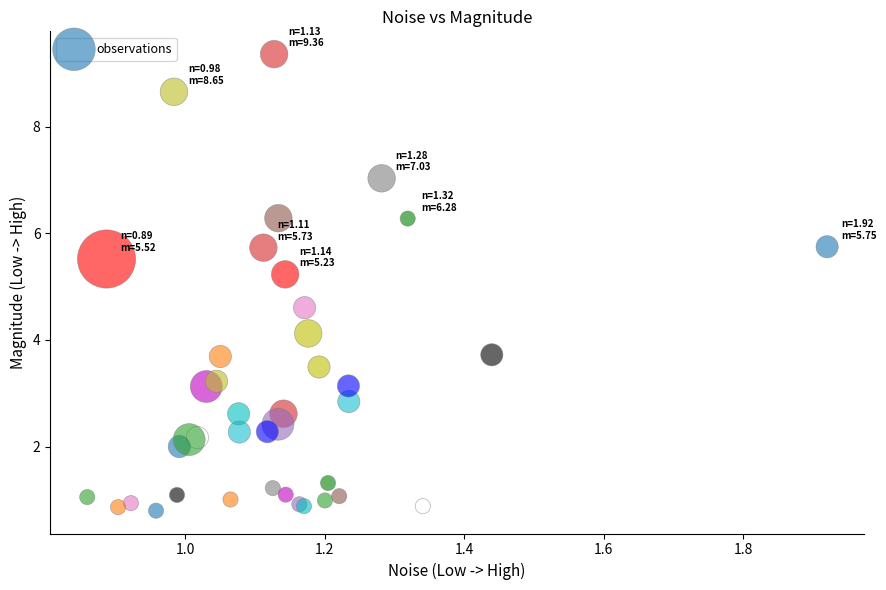

What Y value in the scatter plot is closest to 5?

5.2